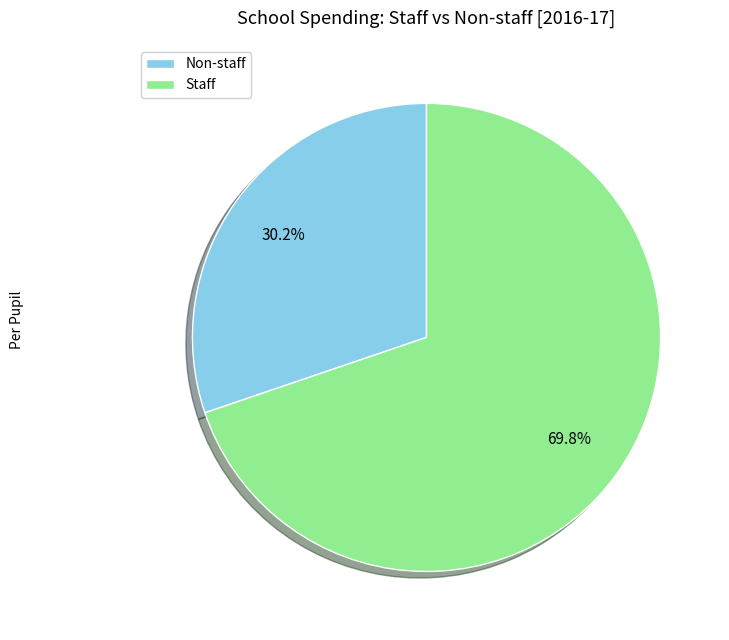

What percentage is the Staff slice, to the nearest percent?

70%